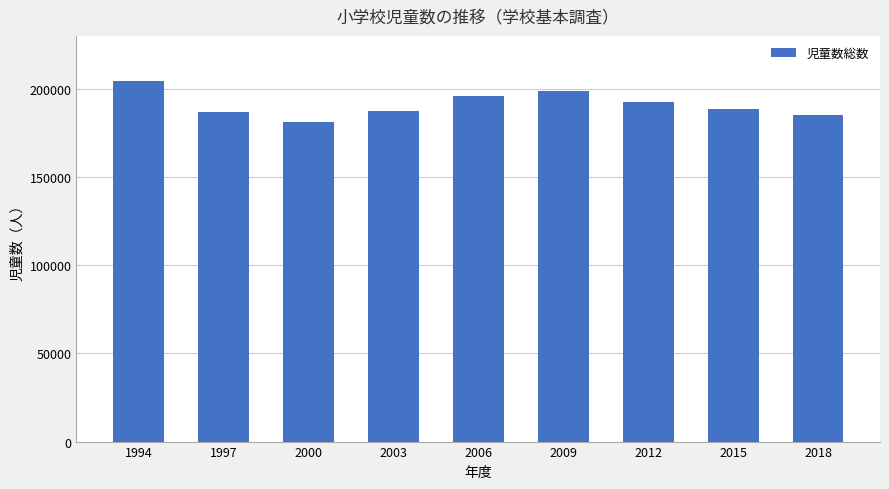

What is the difference between the second highest and second lowest values?

13448